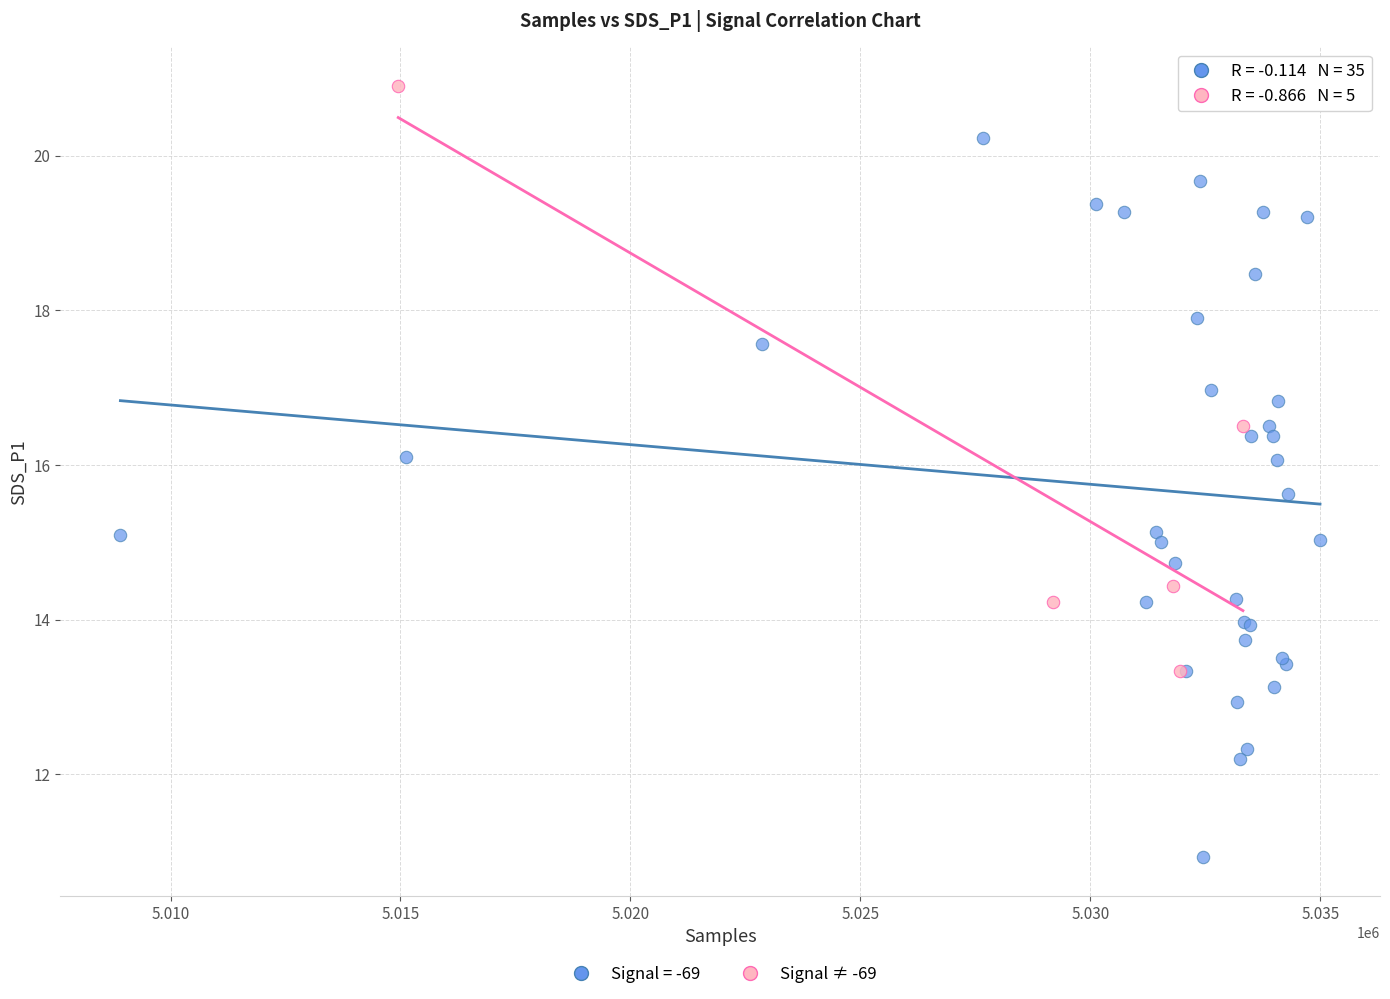

Which series has the widest spread of Y values?

Signal = -69